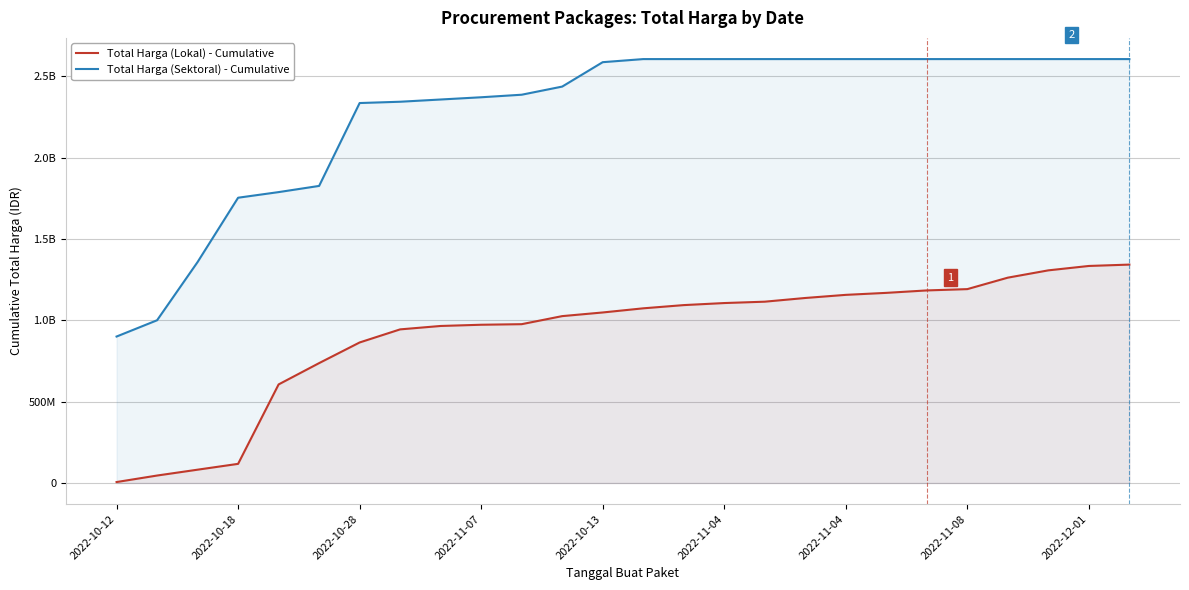

At which category is the sum across all series the highest?

25